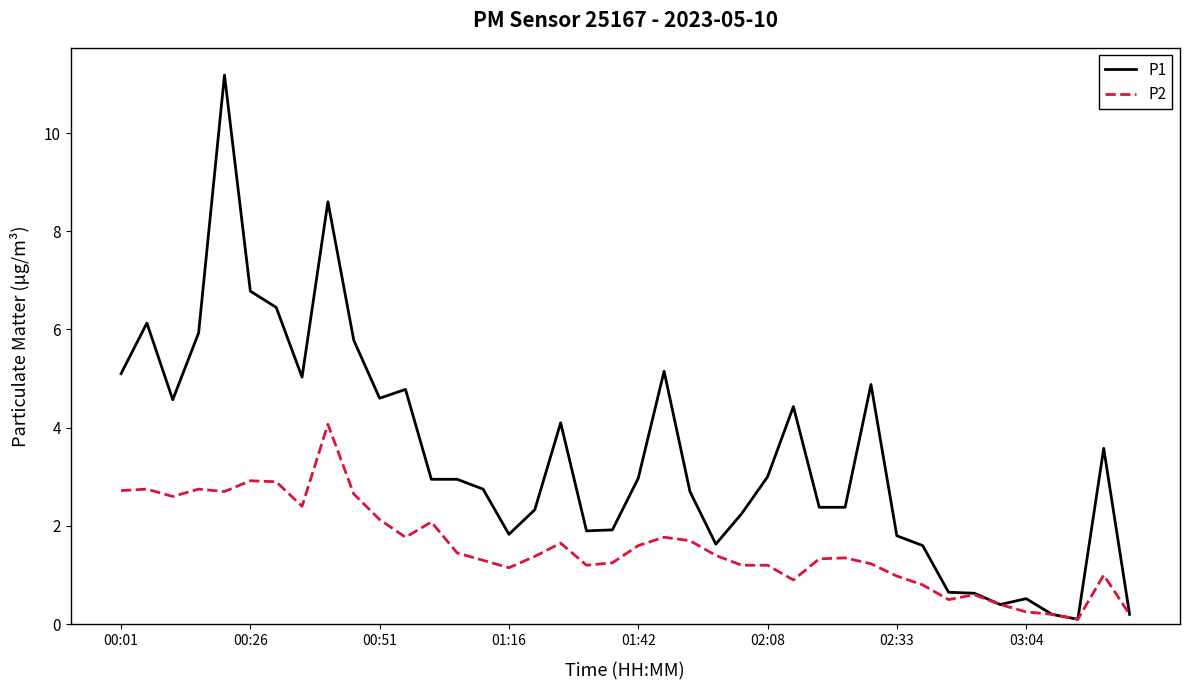

Which series has the largest total across all categories?

P1